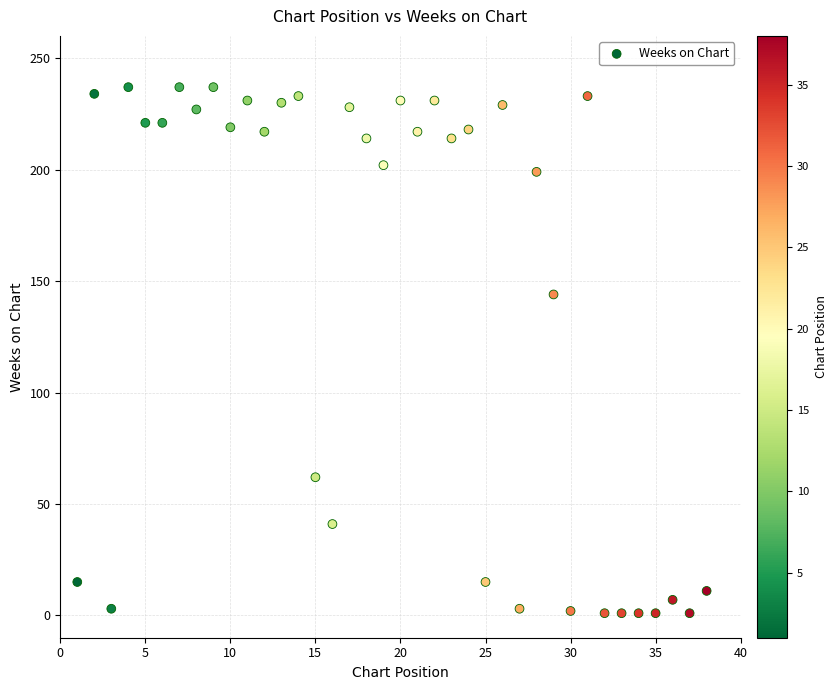

What is the range of X values (max minus min)?

37